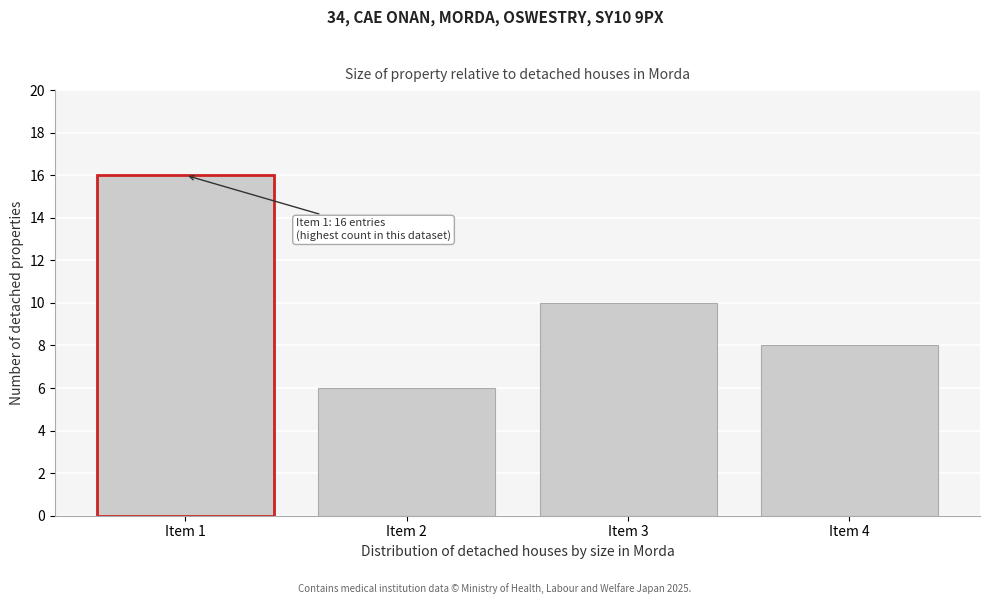

Reading left to right, extract all data points from this chart.

16	6	10	8